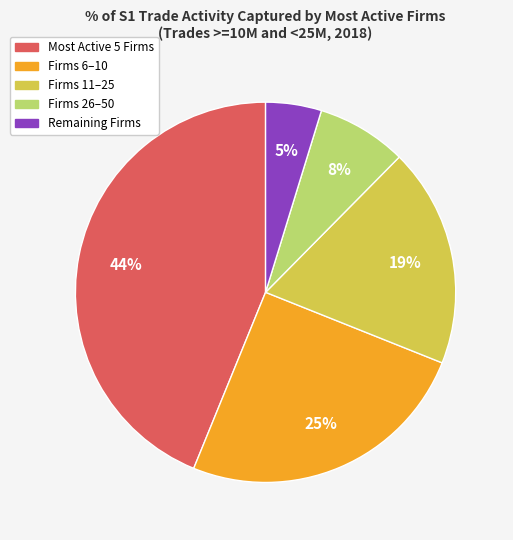

To the nearest percent, what is the difference between the largest and smallest slice percentages?

39%